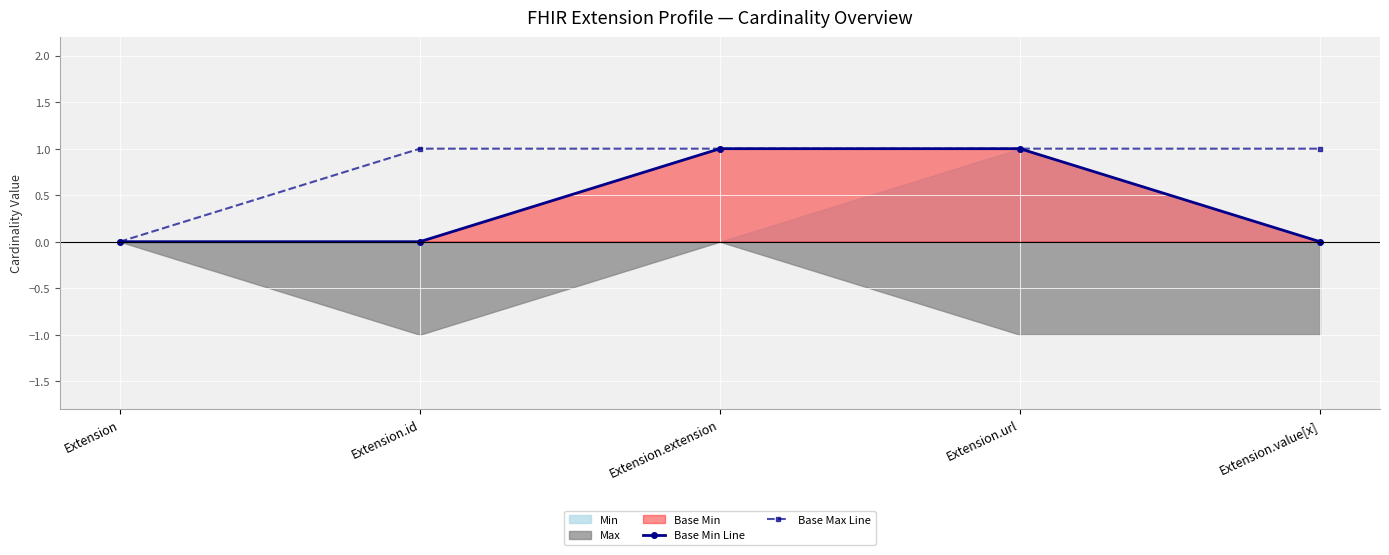

True or false: Base Max Line and Base Min Line cross at least once.

False